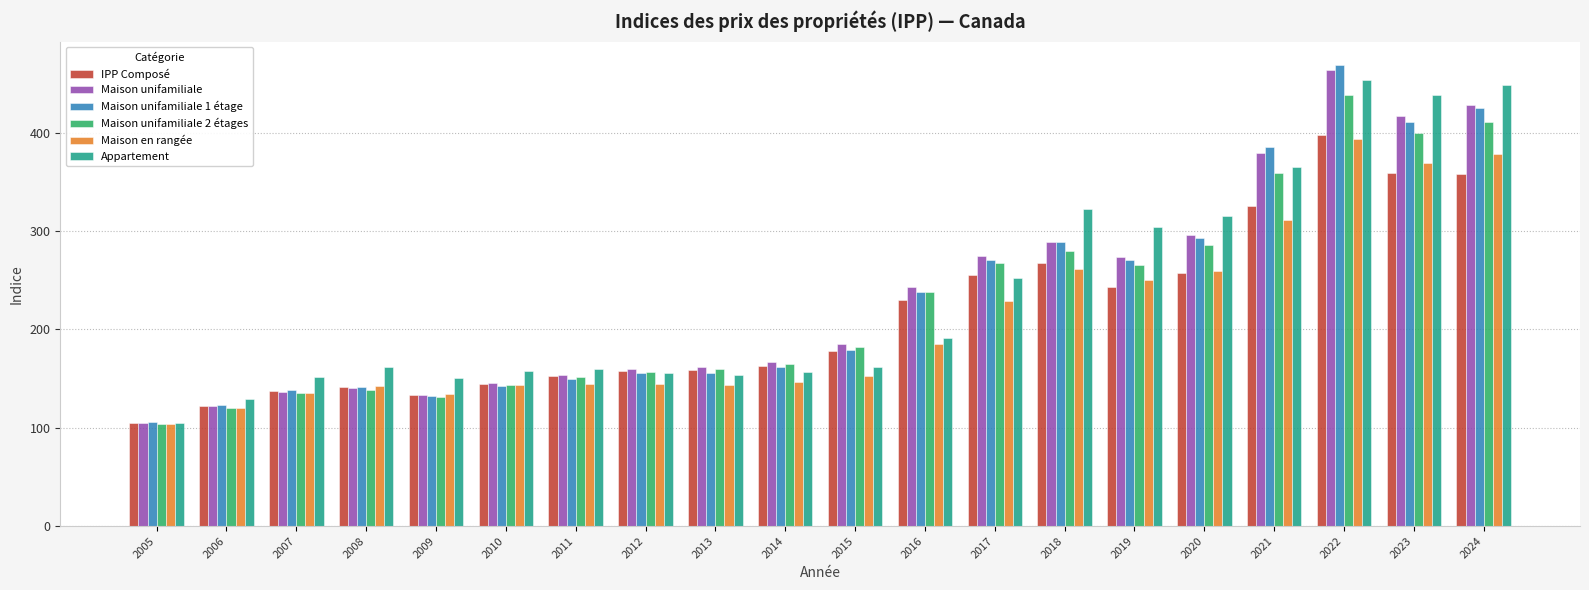

What is the difference between the maximum and minimum values in the Maison unifamiliale 1 étage series?

363.8